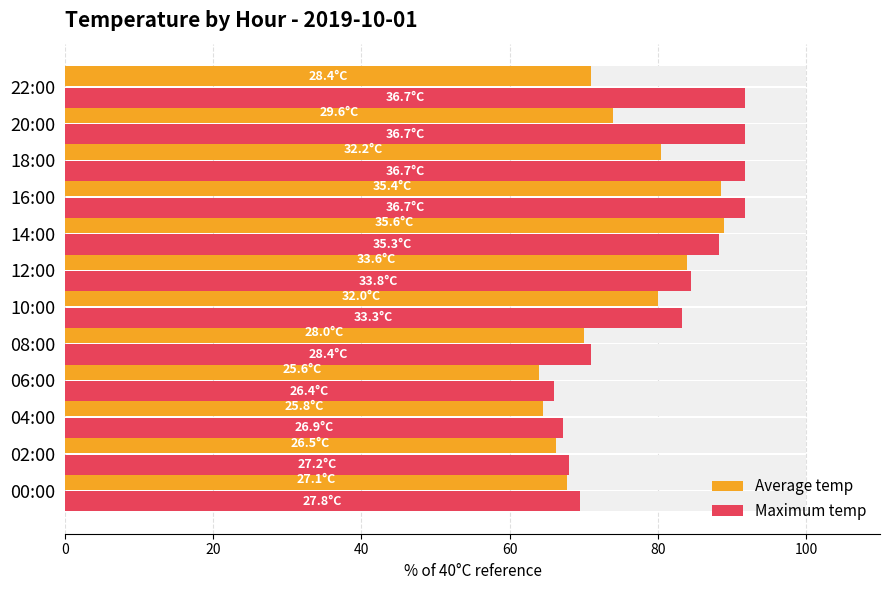

Which series has the largest range (max minus min)?

Maximum temp